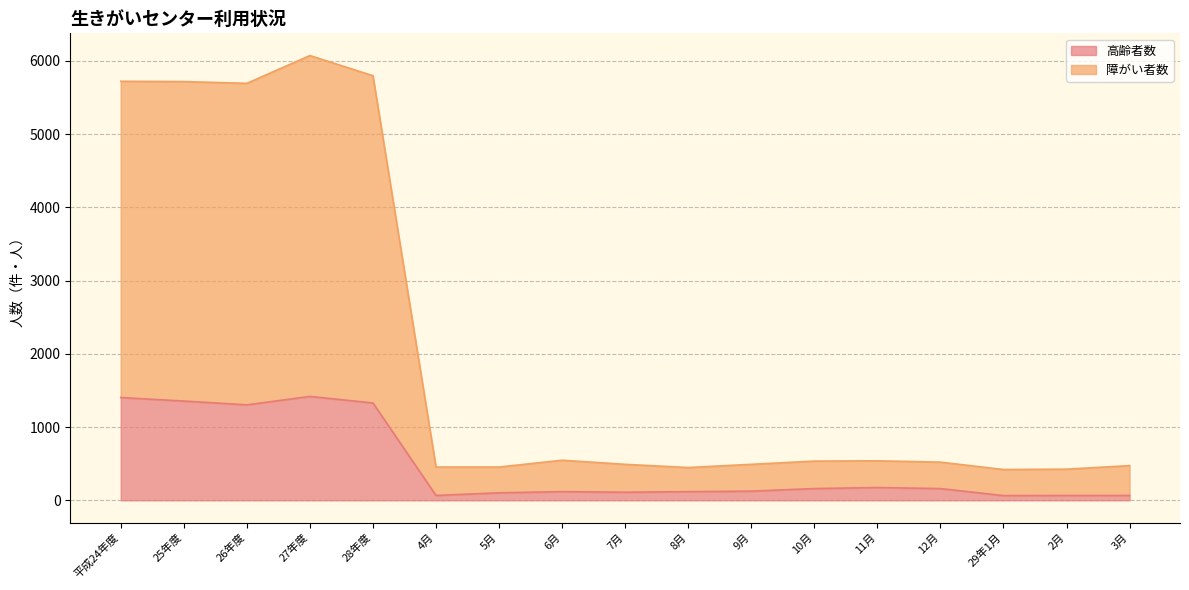

At how many categories does at least one series exceed 3145?

5